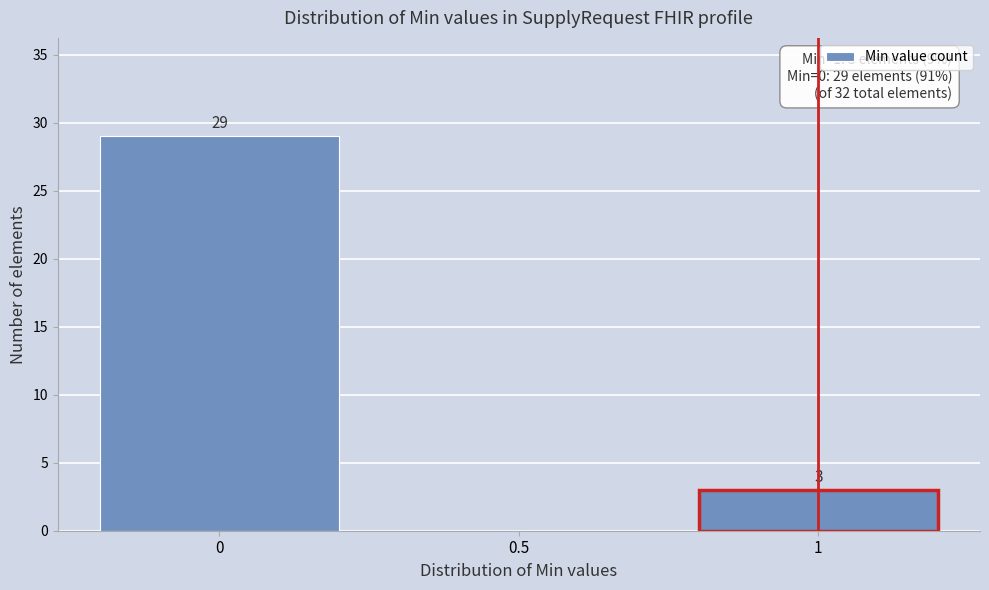

Over which range of the x-axis is the bar tallest?

-0.25 to 0.25